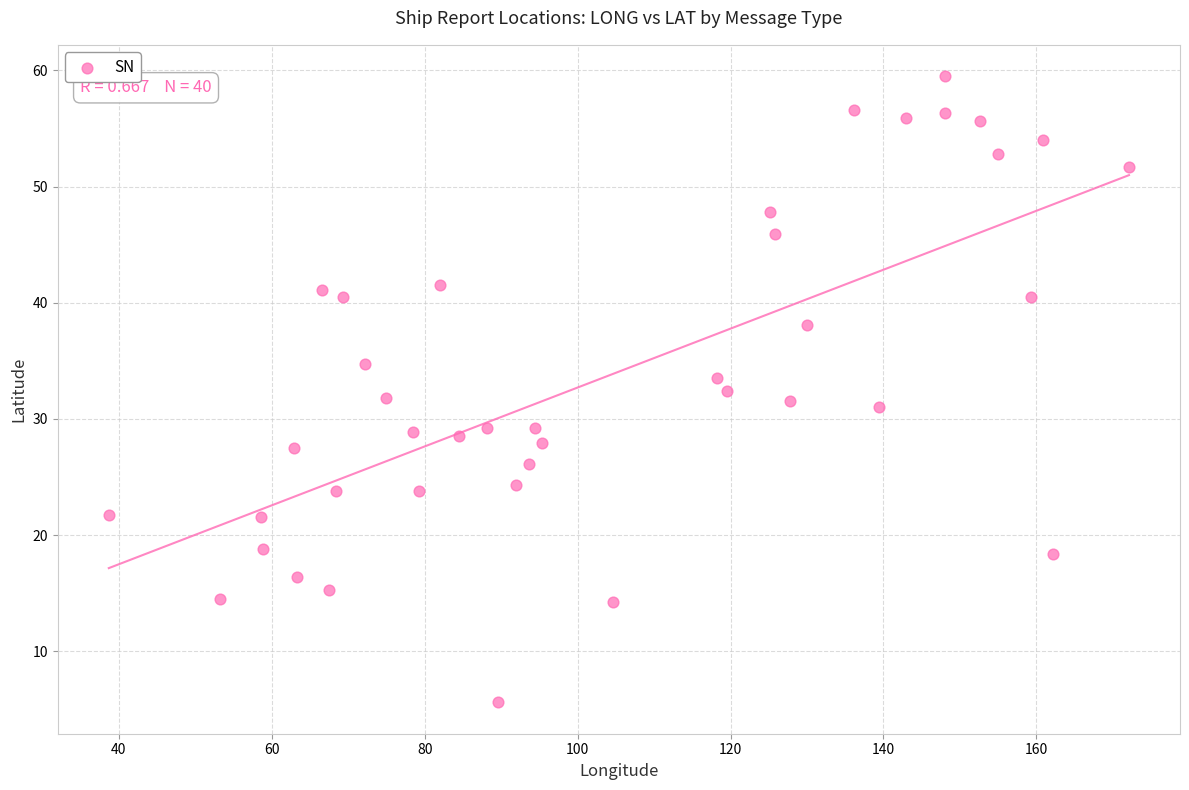

What is the range of Y values (max minus min)?

53.9